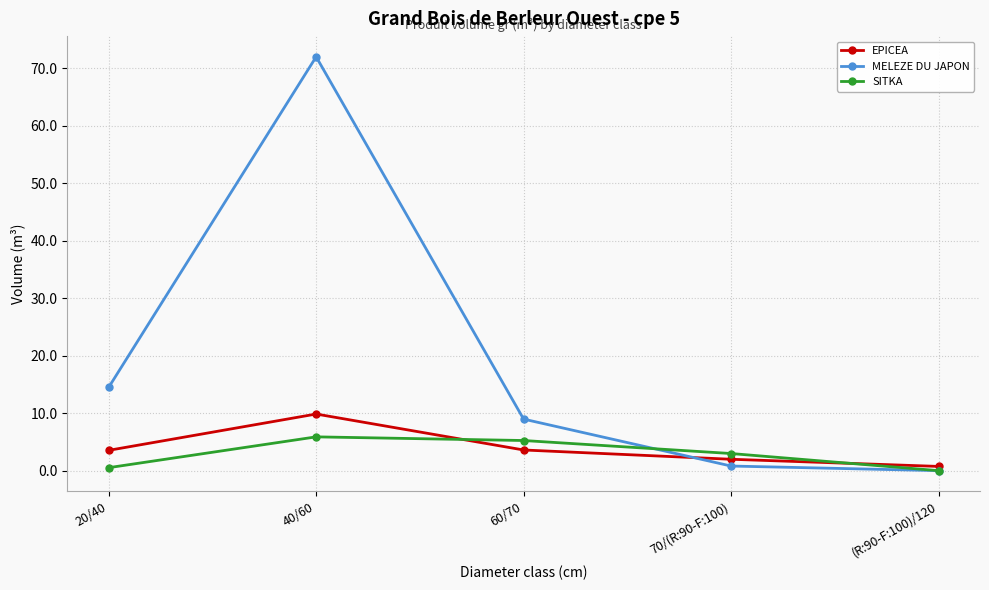

Which label corresponds to the largest value in the chart?

40/60